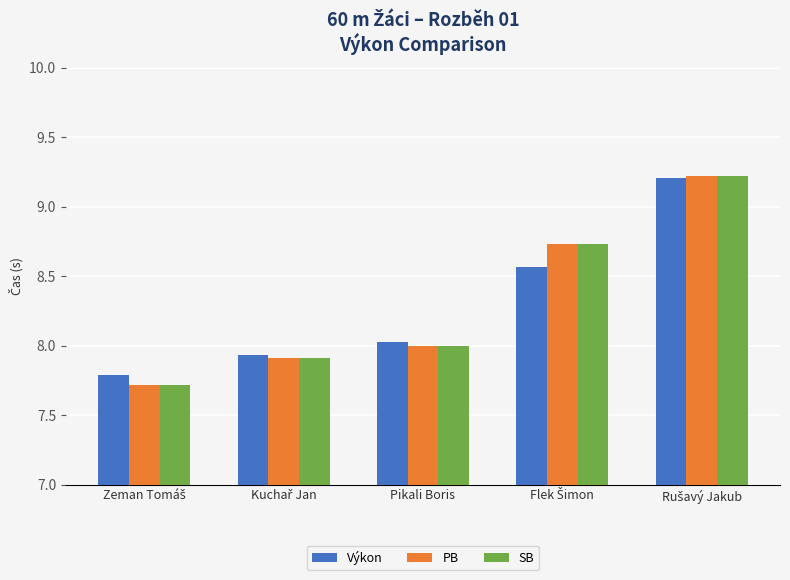

What value does the Výkon series have at Pikali Boris?

8.0